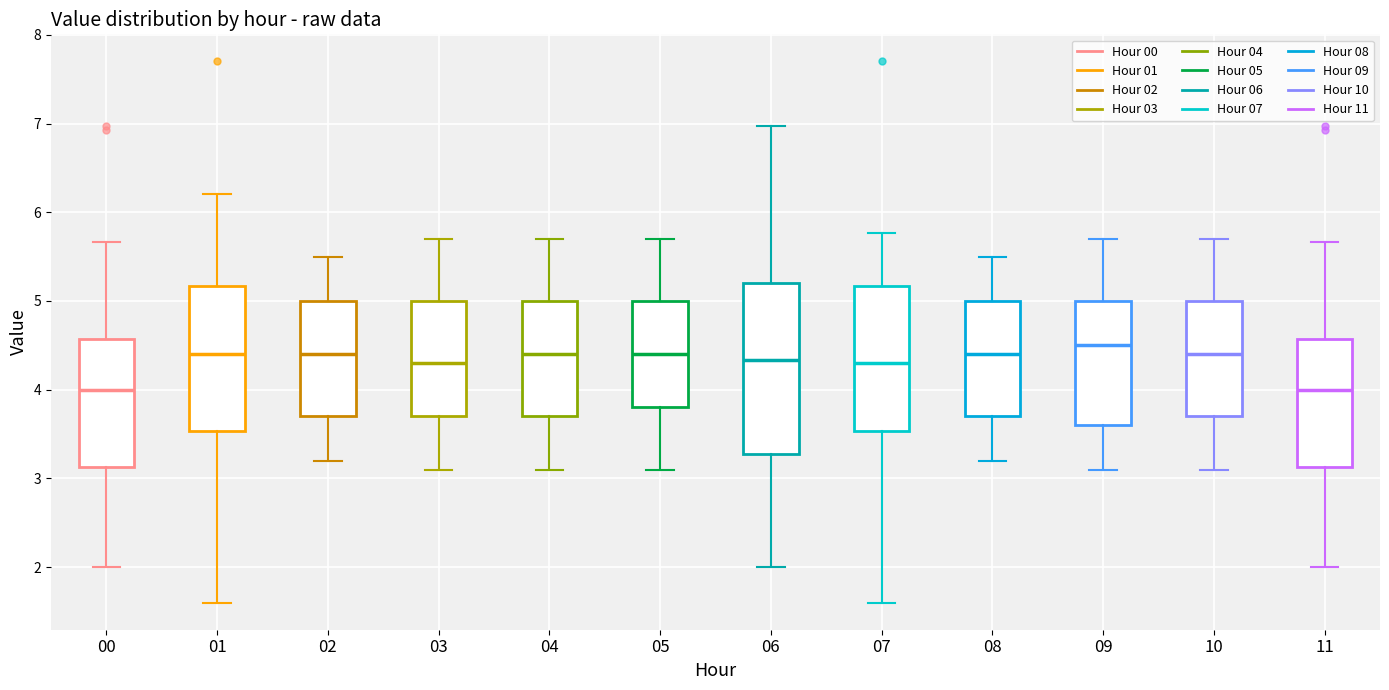

Reading left to right, read every box against the y-axis: the position of its median line, the range the box covers, and the ends of its whiskers. The values are not printed on the chart, so give them approximately, as read against the axis.

00: median 4.0, box 3.1 to 4.6, whiskers 2.0 to 5.7
01: median 4.4, box 3.5 to 5.2, whiskers 1.6 to 6.2
02: median 4.4, box 3.7 to 5.0, whiskers 3.2 to 5.5
03: median 4.3, box 3.7 to 5.0, whiskers 3.1 to 5.7
04: median 4.4, box 3.7 to 5.0, whiskers 3.1 to 5.7
05: median 4.4, box 3.8 to 5.0, whiskers 3.1 to 5.7
06: median 4.3, box 3.3 to 5.2, whiskers 2.0 to 7.0
07: median 4.3, box 3.5 to 5.2, whiskers 1.6 to 5.8
08: median 4.4, box 3.7 to 5.0, whiskers 3.2 to 5.5
09: median 4.5, box 3.6 to 5.0, whiskers 3.1 to 5.7
10: median 4.4, box 3.7 to 5.0, whiskers 3.1 to 5.7
11: median 4.0, box 3.1 to 4.6, whiskers 2.0 to 5.7